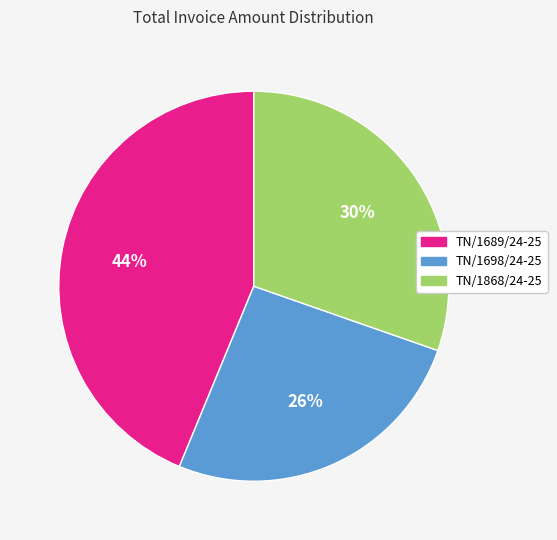

Does TN/1689/24-25 account for over 50% of the chart?

No